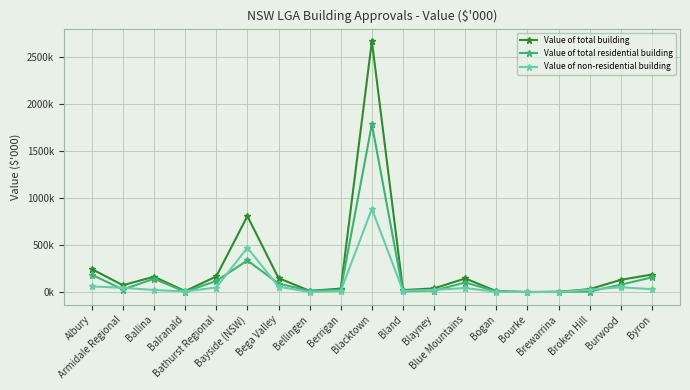

At which category is the sum across all series the highest?

Blacktown